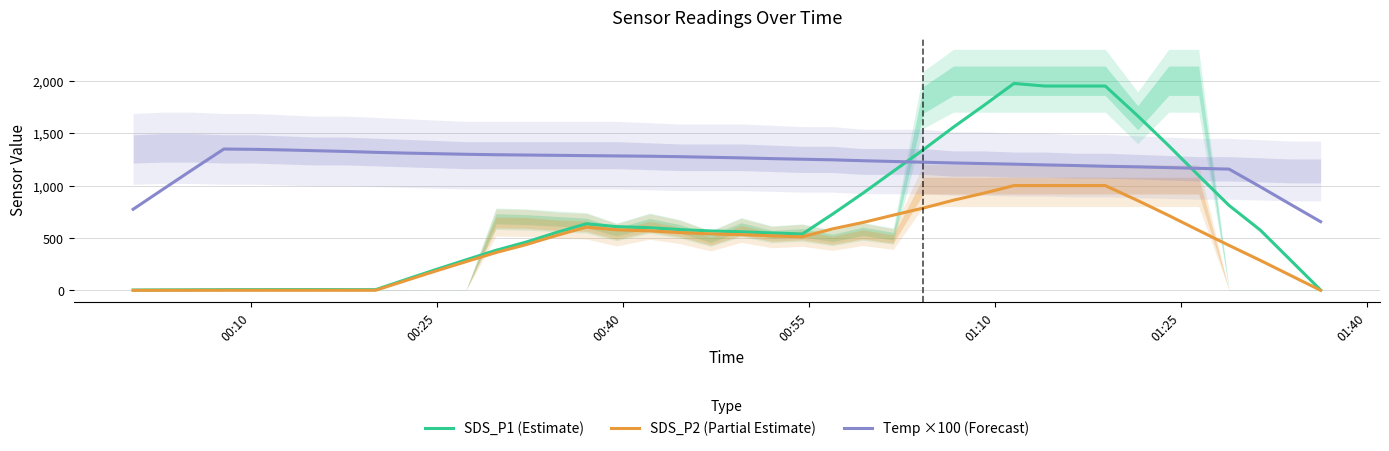

What is the highest value of the Temp ×100 (Forecast) series?

1348.6